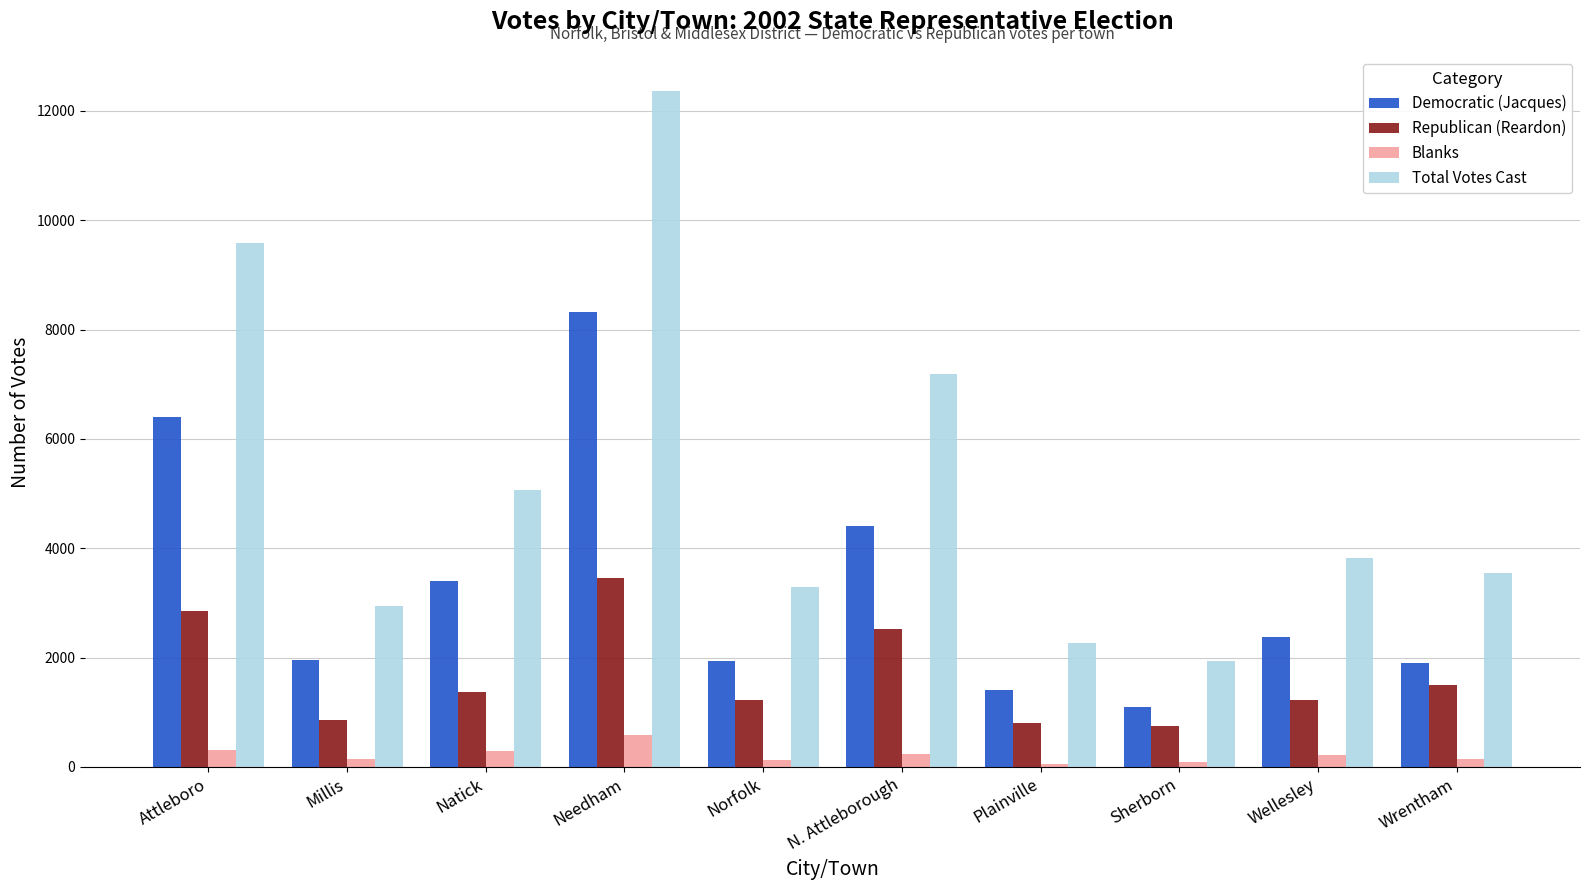

At which label does Blanks first exceed 214?

Attleboro